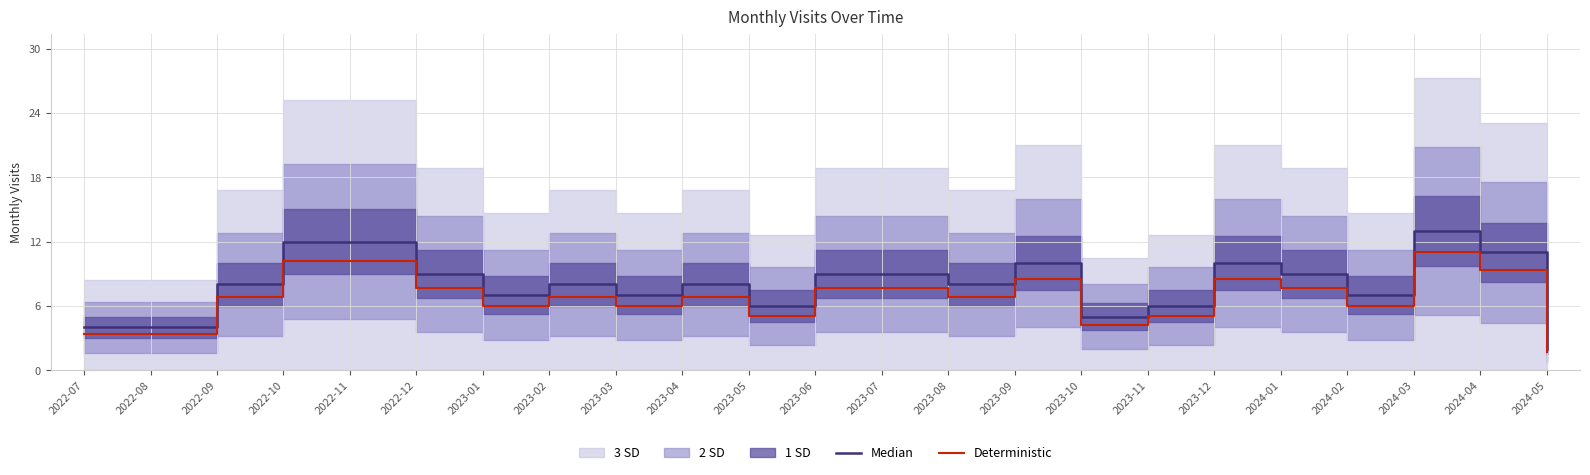

What is the label of the 14th point from the right?

2023-04